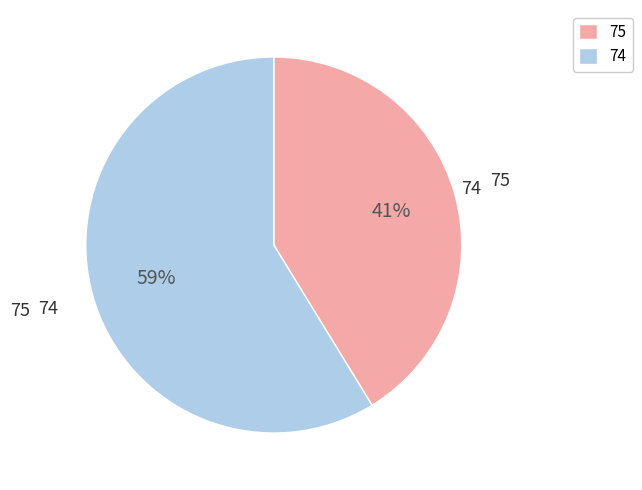

To the nearest percent, what is the combined percentage of 75 and 74?

100%